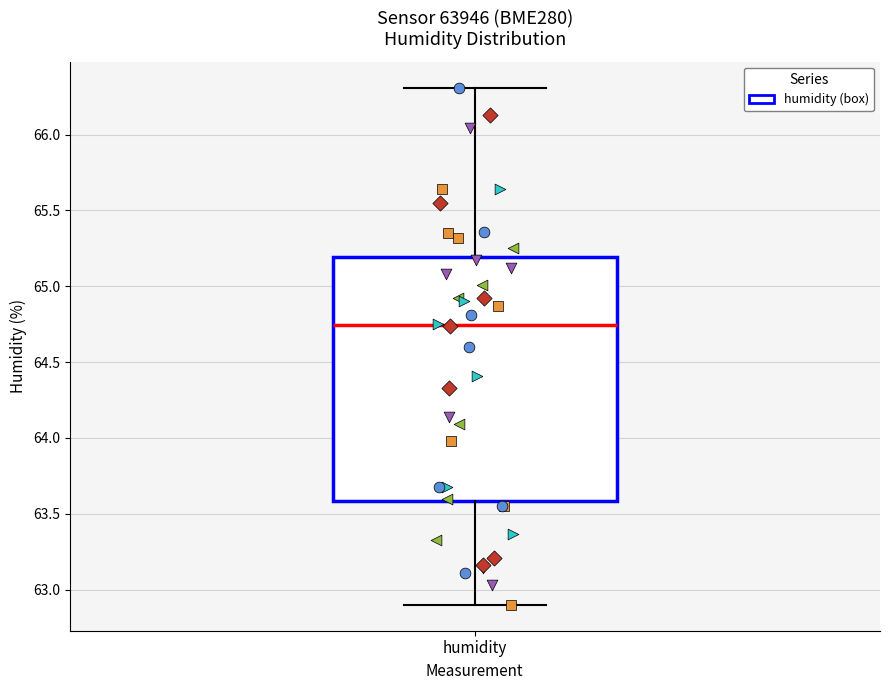

Read this box plot against the y-axis: the position of the median line, the range covered by the box, and the ends of both whiskers. The values are not printed on the chart, so give them approximately, as read against the axis.

median 64.75, box 63.60 to 65.20, whiskers 62.90 to 66.30